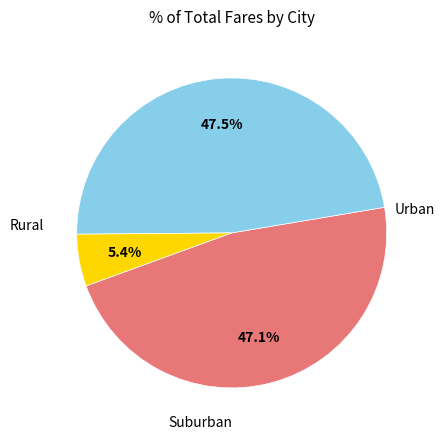

Is there any slice that represents more than half of the pie?

No